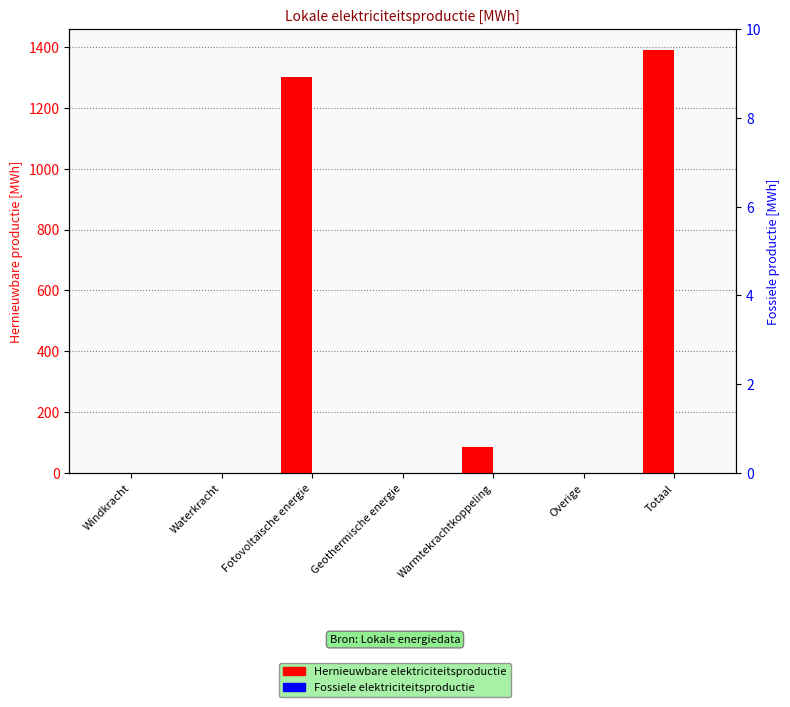

What is the maximum value for Hernieuwbare elektriciteitsproductie?

1389.2